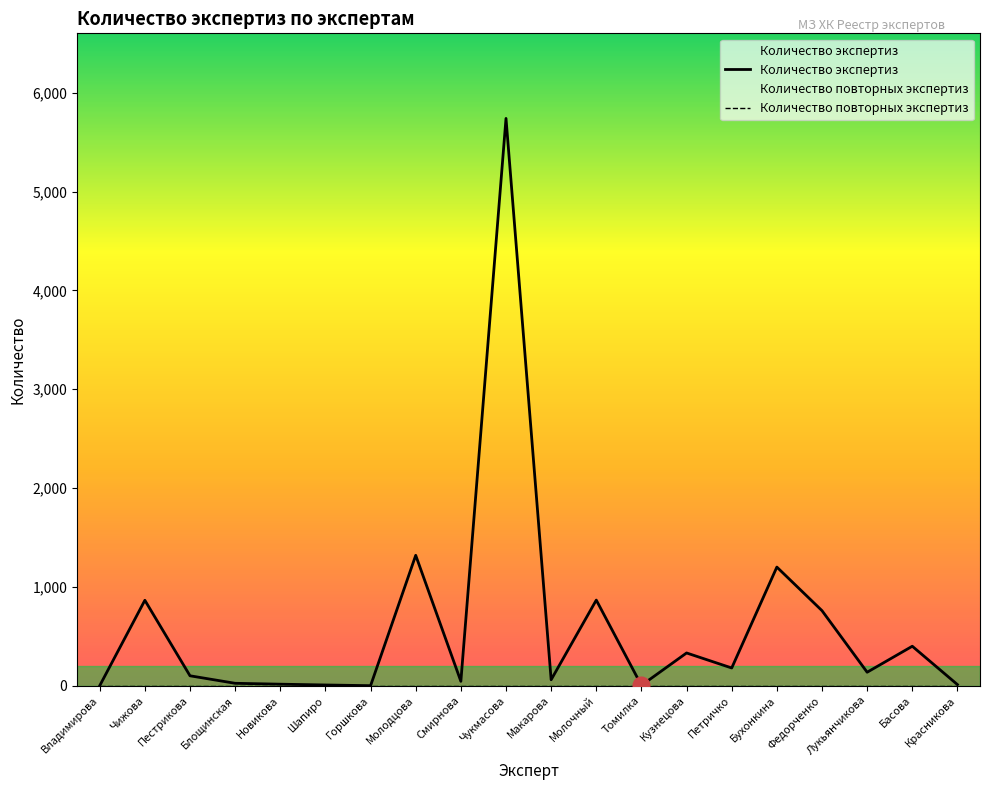

What is the greatest value displayed?

5740